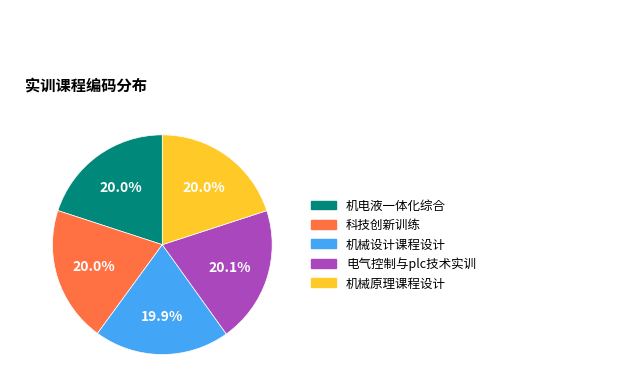

To the nearest percent, what is the average slice percentage?

20%